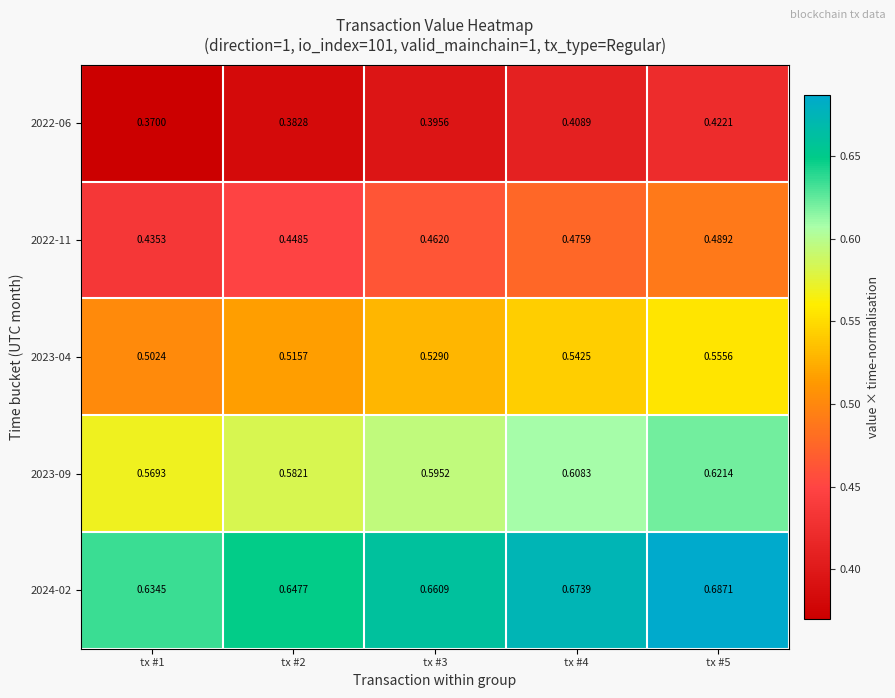

Rank the series by their maximum value, from lowest to highest.

2022-06, 2022-11, 2023-04, 2023-09, 2024-02